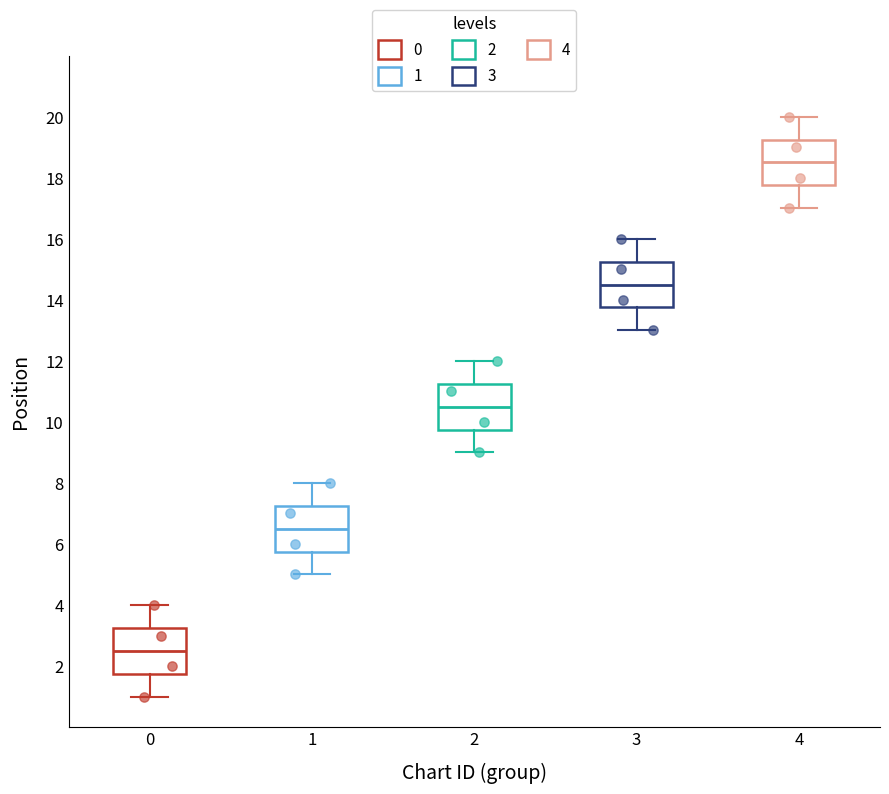

Reading left to right, read every box against the y-axis: the position of its median line, the range the box covers, and the ends of its whiskers. The values are not printed on the chart, so give them approximately, as read against the axis.

0: median 2.6, box 1.8 to 3.2, whiskers 1.0 to 4.0
1: median 6.6, box 5.8 to 7.2, whiskers 5.0 to 8.0
2: median 10.6, box 9.8 to 11.2, whiskers 9.0 to 12.0
3: median 14.6, box 13.8 to 15.2, whiskers 13.0 to 16.0
4: median 18.6, box 17.8 to 19.2, whiskers 17.0 to 20.0